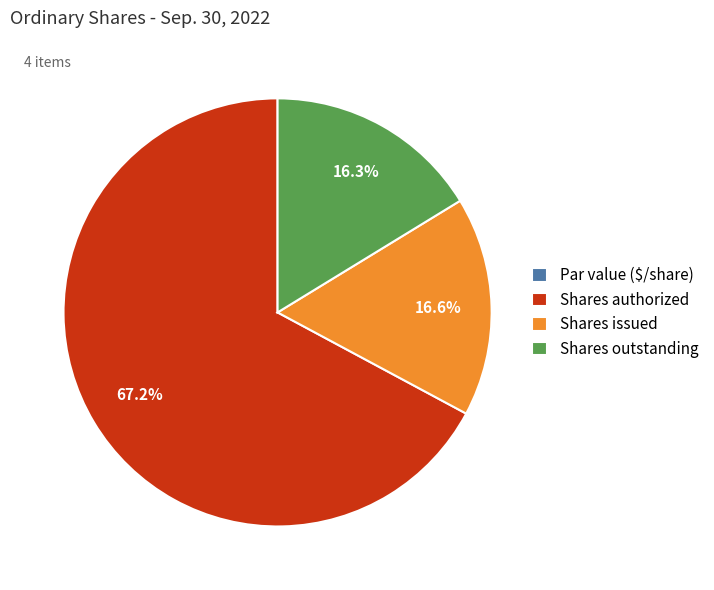

What percentage is the Shares outstanding slice, to the nearest percent?

16%